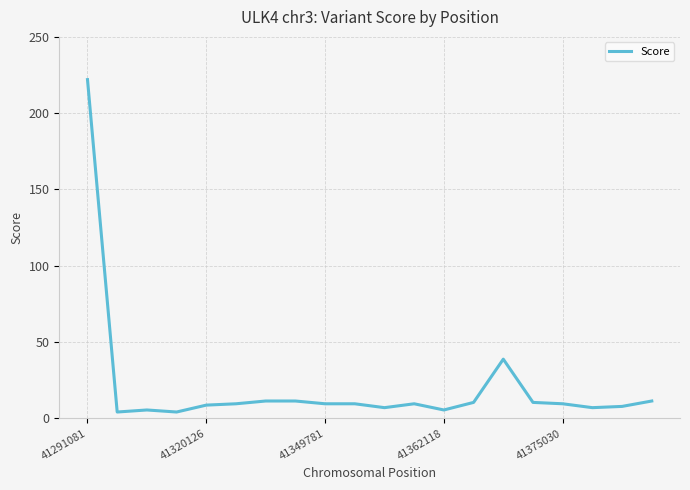

What is the maximum value shown in the chart?

222.0